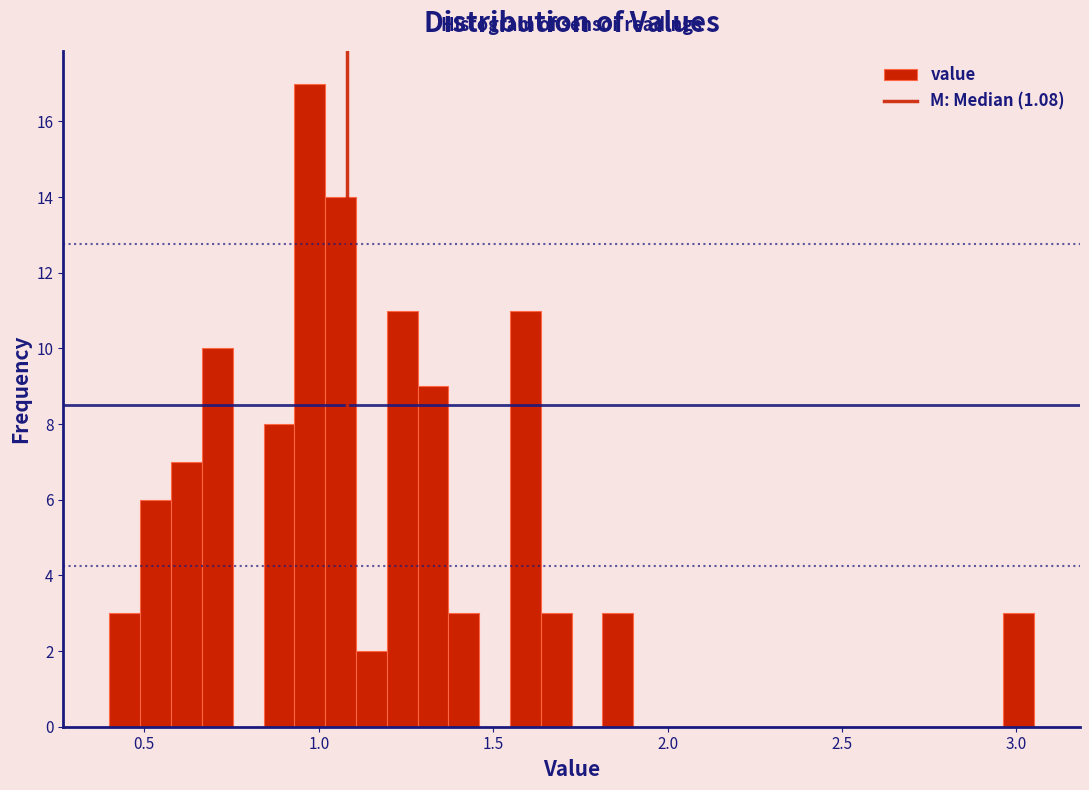

Around what value on the x-axis is the tallest bar? Give the approximate position of its centre, as read against the axis.

0.95